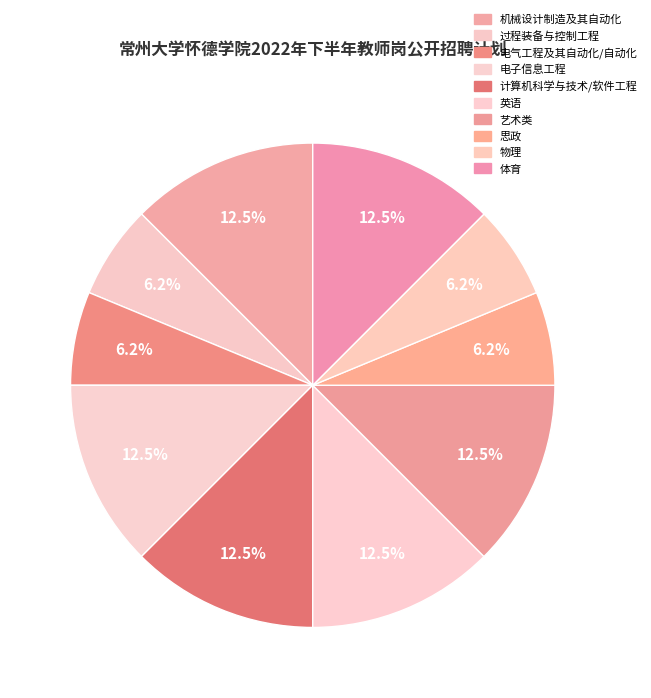

How many slices are in this pie chart?

10